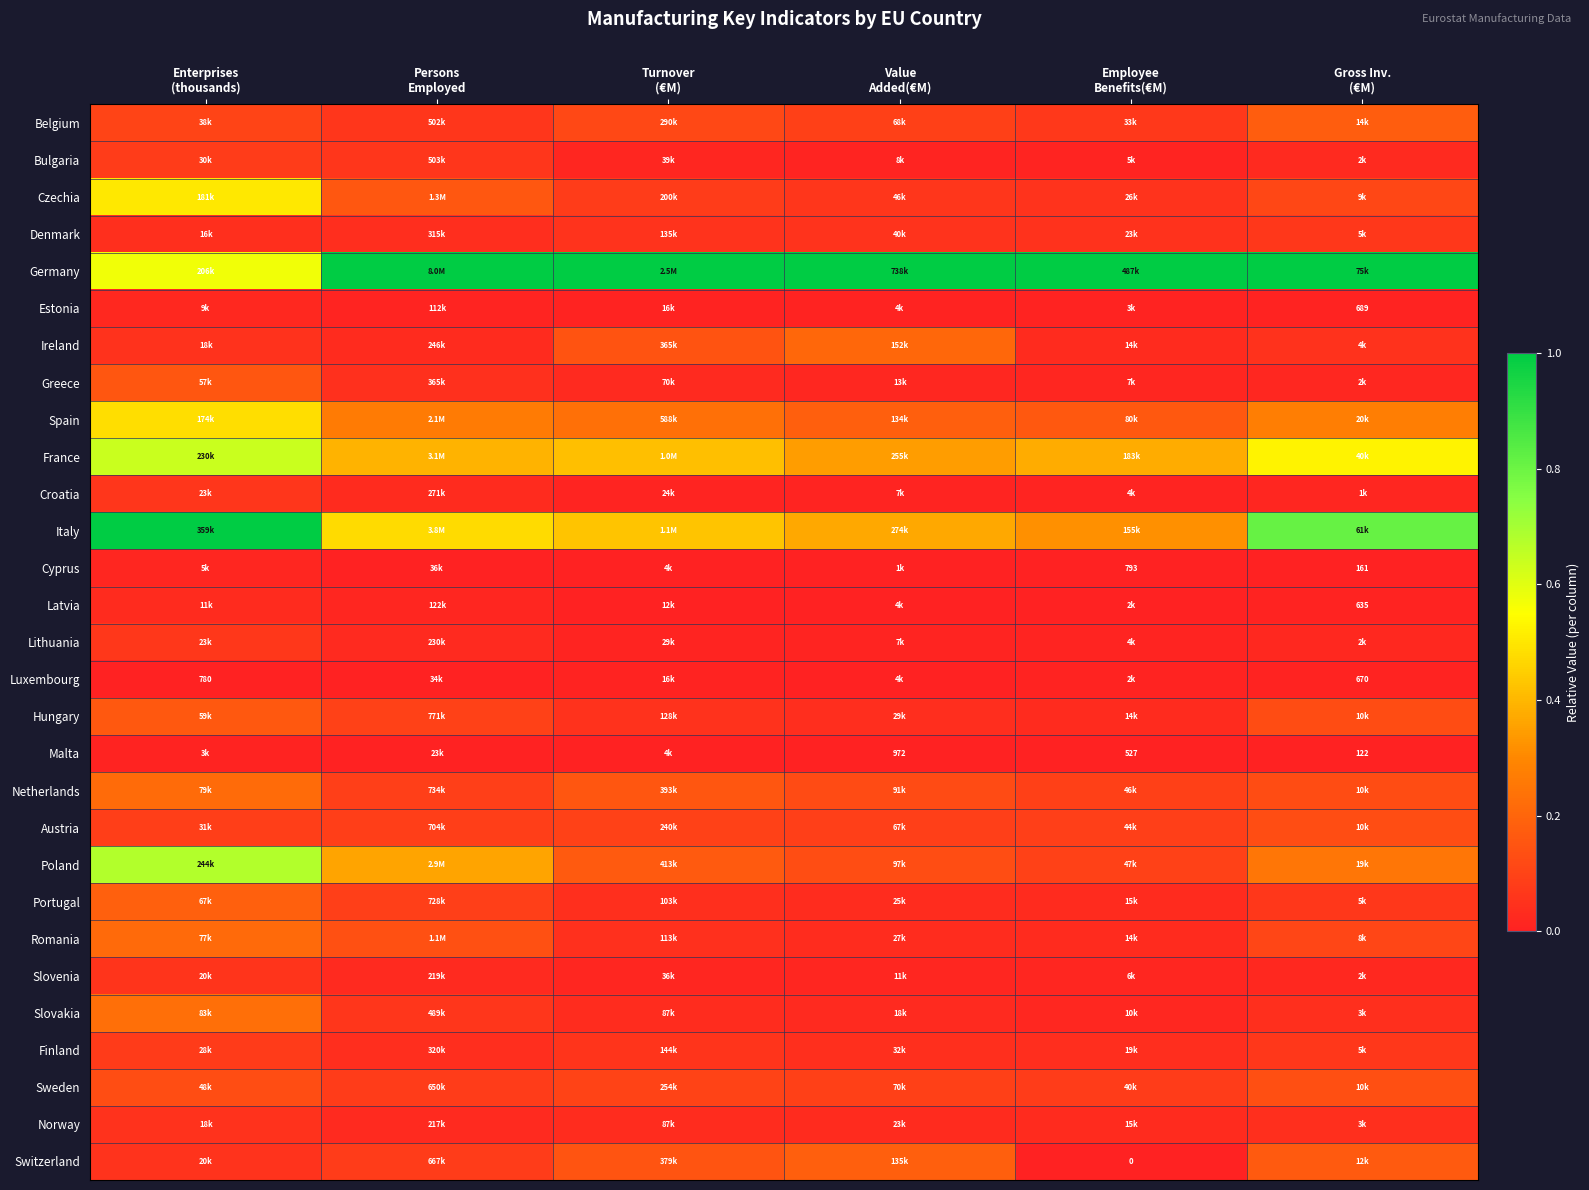

Read the France value at Persons Employed.

0.4